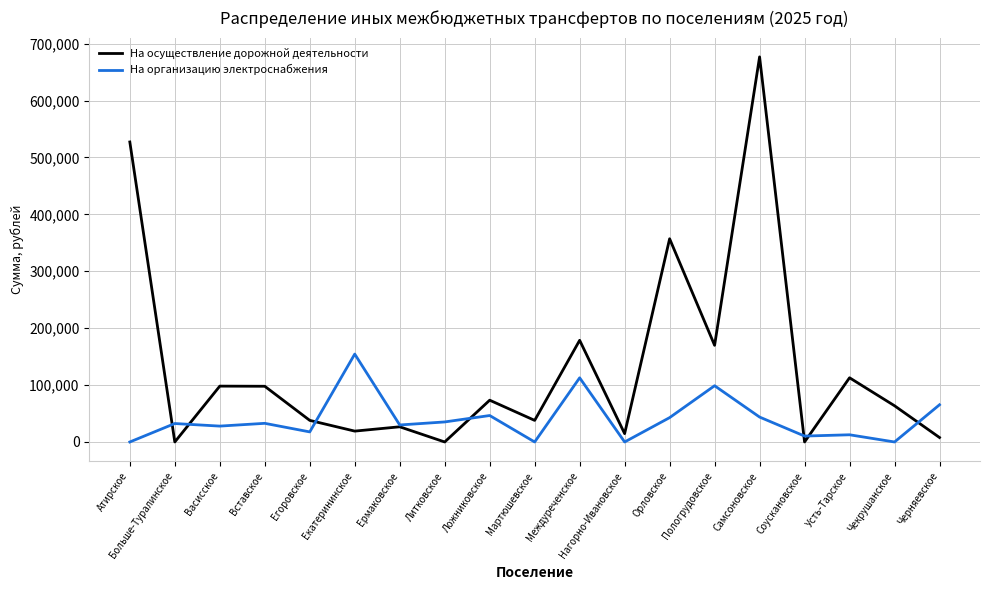

What are all the series names shown in the legend?

На осуществление дорожной деятельности, На организацию электроснабжения